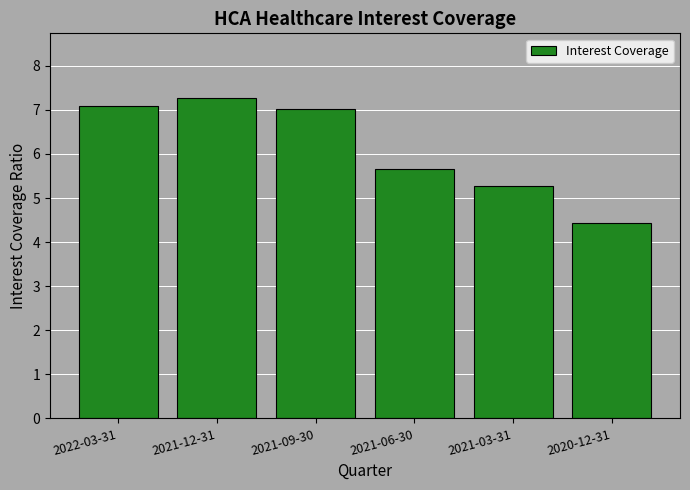

How many distinct data groups are displayed?

1